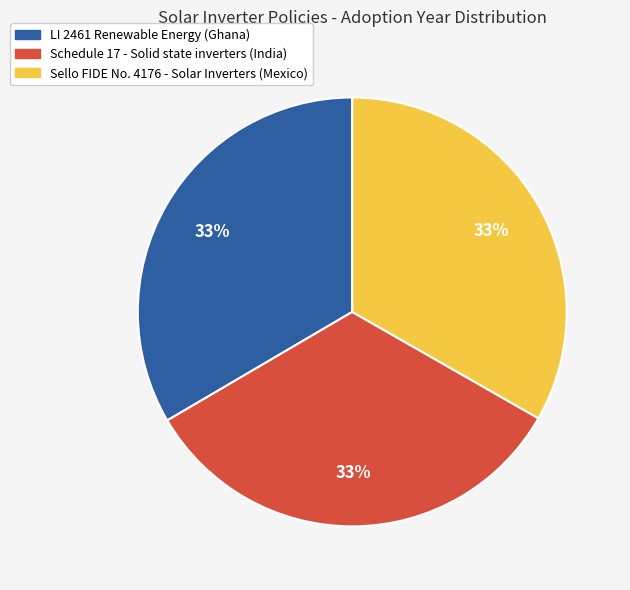

What percentage is the LI 2461 Renewable Energy (Ghana) slice, to the nearest percent?

33%